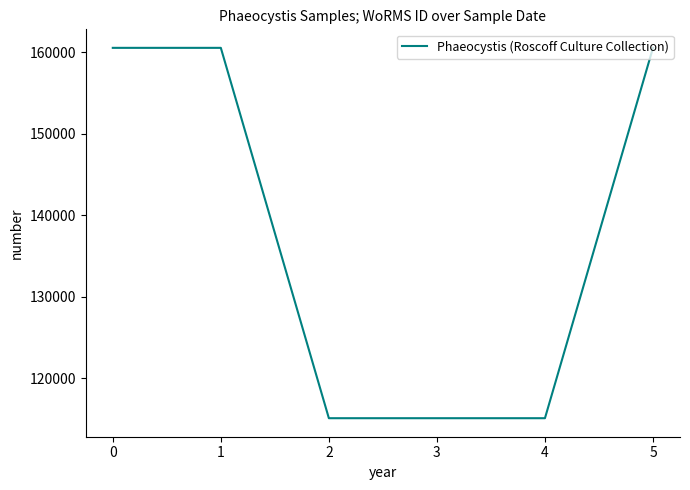

What is the sum of all values?

826878